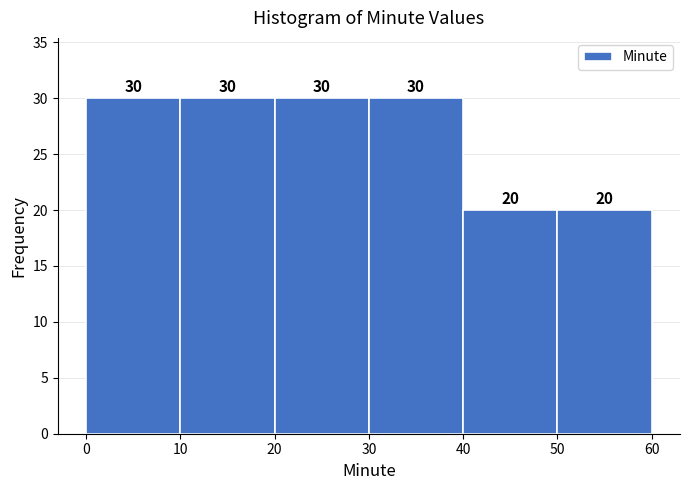

Reading left to right, list every bar in this chart as the range it spans on the x-axis followed by its height.

0 to 10: 30
10 to 20: 30
20 to 30: 30
30 to 40: 30
40 to 50: 20
50 to 60: 20